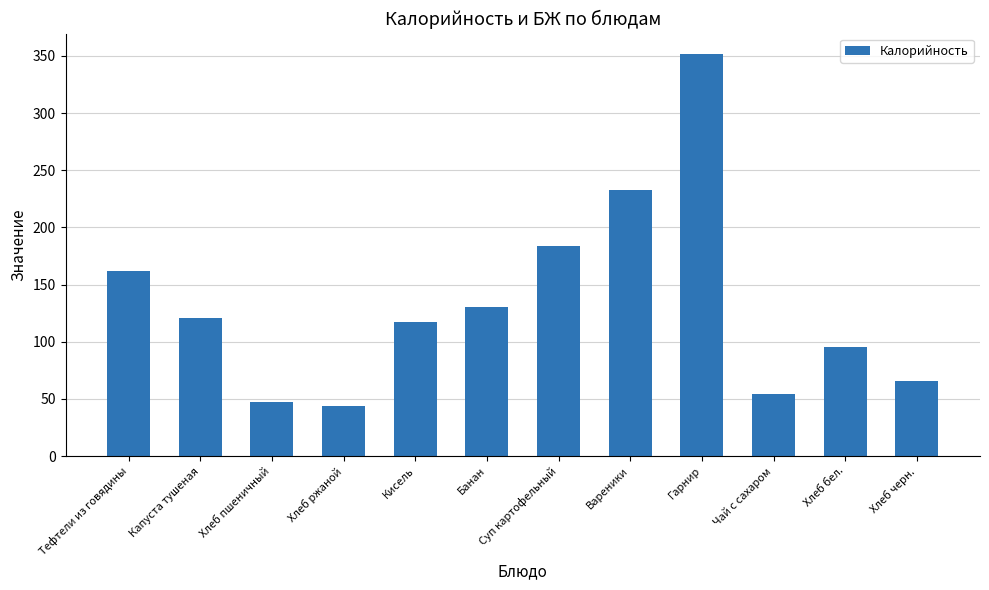

Rank the categories by value from highest to lowest.

Гарнир, Вареники, Суп картофельный, Тефтели из говядины, Банан, Капуста тушеная, Кисель, Хлеб бел., Хлеб черн., Чай с сахаром, Хлеб пшеничный, Хлеб ржаной